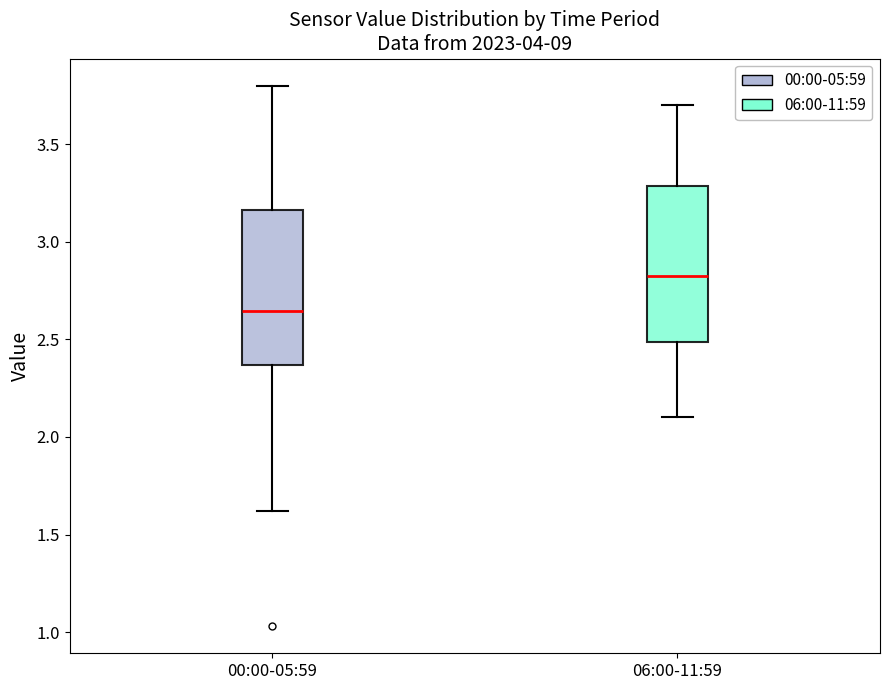

Reading left to right, transcribe this box plot: for each box, give where its median line is, the range the box spans, and where its two whiskers end, as read against the y-axis. The values are not printed on the chart, so give them approximately, as read against the axis.

00:00-05:59: median 2.65, box 2.35 to 3.15, whiskers 1.60 to 3.80
06:00-11:59: median 2.85, box 2.50 to 3.30, whiskers 2.10 to 3.70